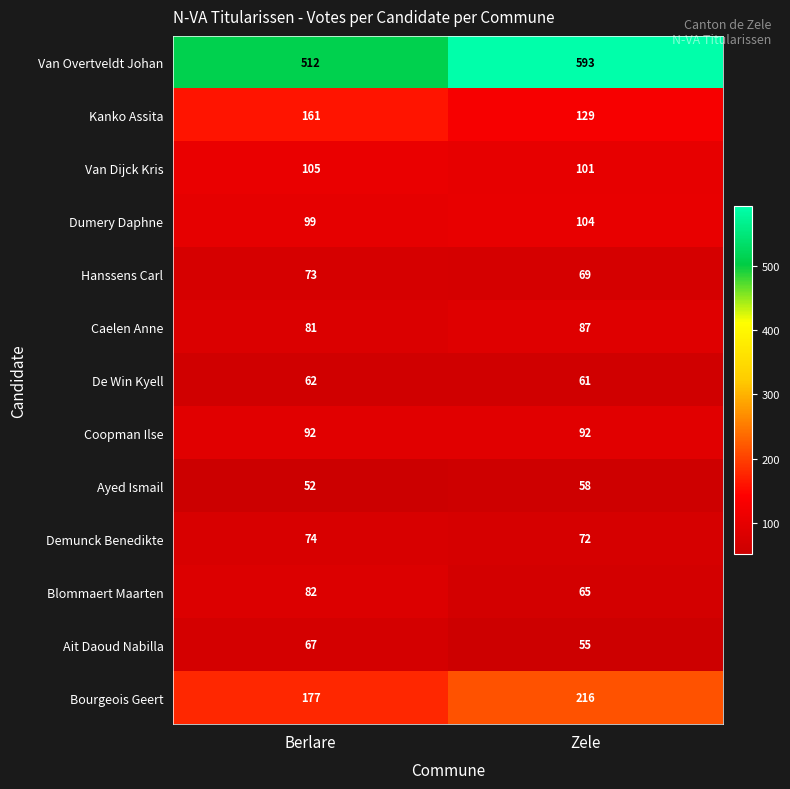

How many data points does each series have?

2